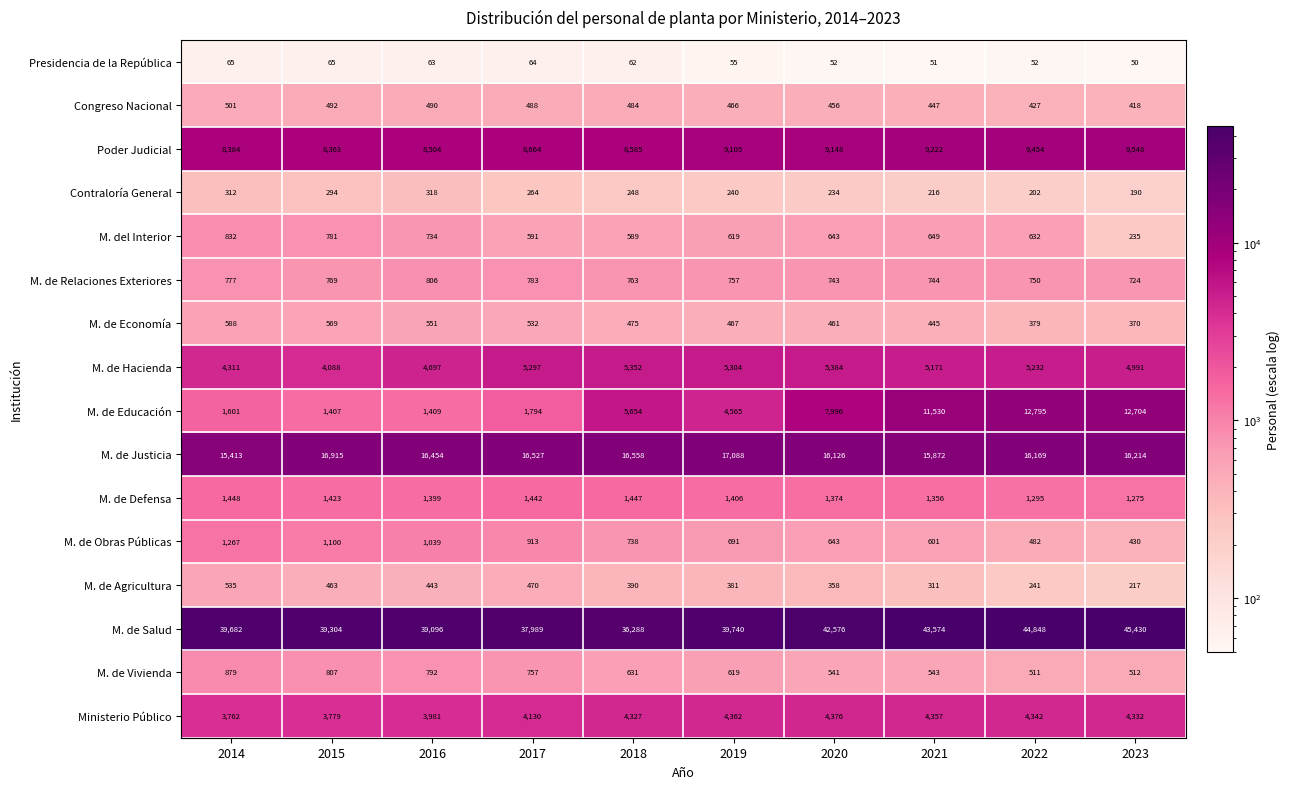

What is the difference between the highest and lowest values at 2018?

36226